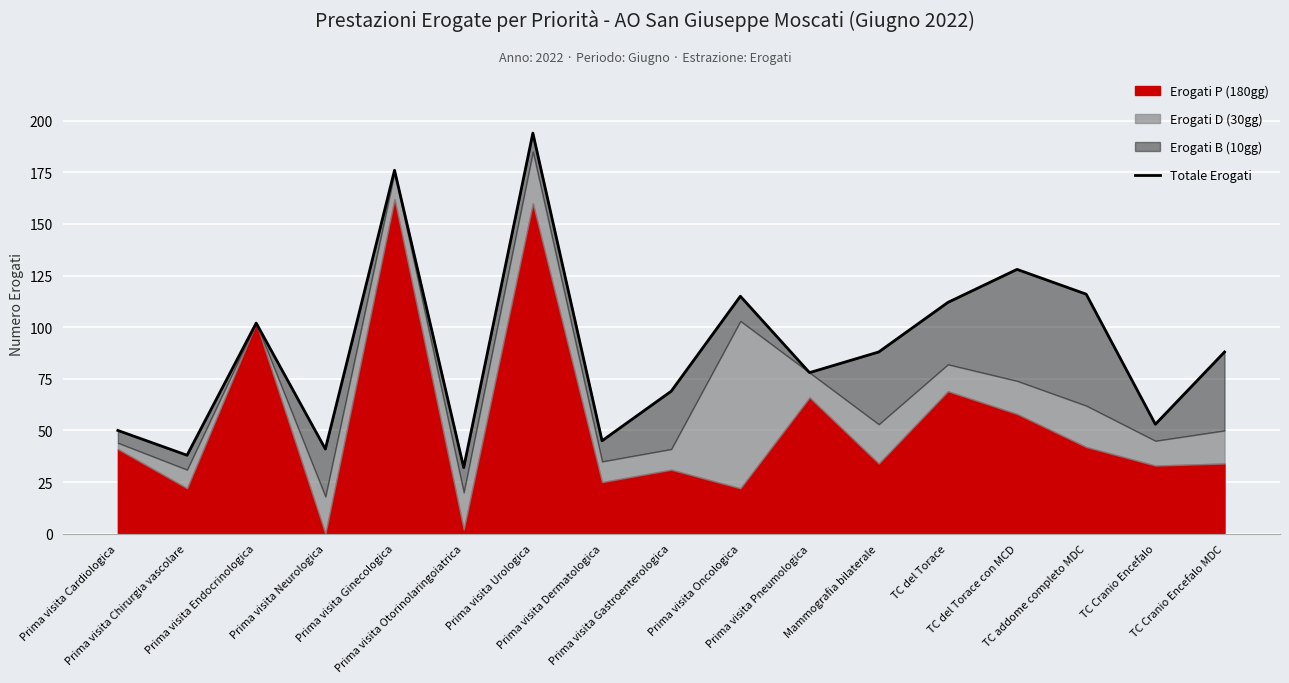

What is the sum of all values?

1525